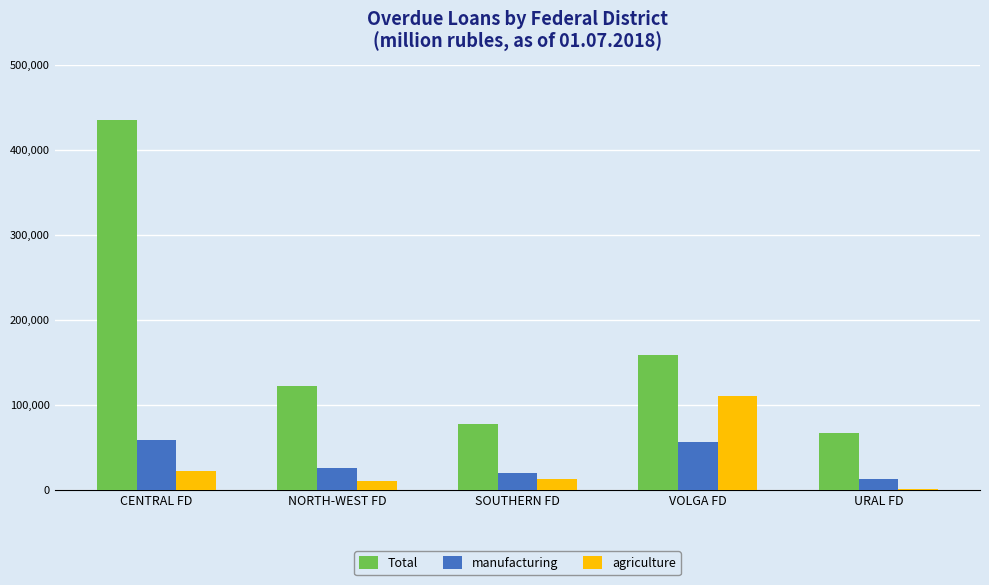

What is the greatest value displayed?

435094